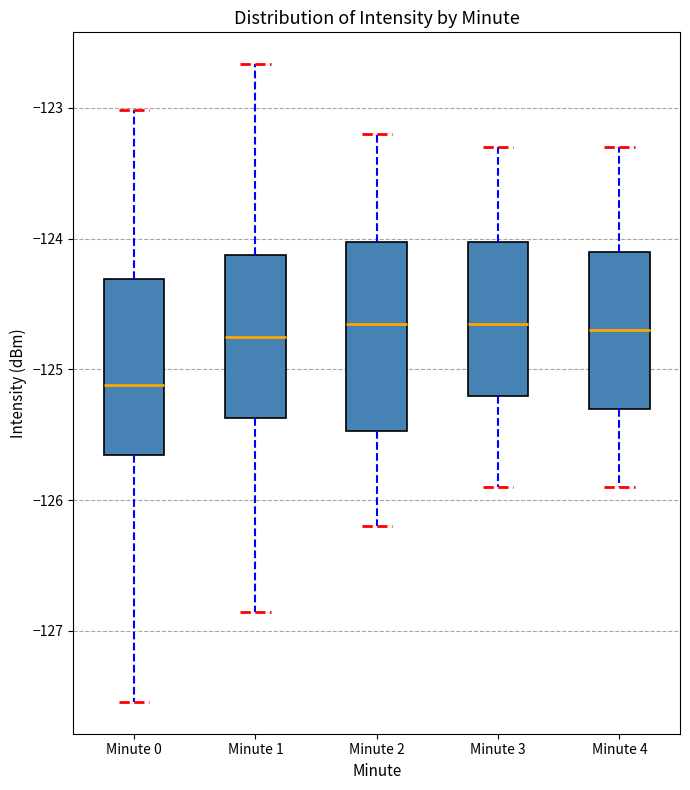

Reading left to right, transcribe this box plot: for each box, give where its median line is, the range the box spans, and where its two whiskers end, as read against the y-axis. The values are not printed on the chart, so give them approximately, as read against the axis.

Minute 0: median -125.1, box -125.7 to -124.3, whiskers -127.5 to -123.0
Minute 1: median -124.7, box -125.4 to -124.1, whiskers -126.9 to -122.7
Minute 2: median -124.6, box -125.5 to -124.0, whiskers -126.2 to -123.2
Minute 3: median -124.6, box -125.2 to -124.0, whiskers -125.9 to -123.3
Minute 4: median -124.7, box -125.3 to -124.1, whiskers -125.9 to -123.3